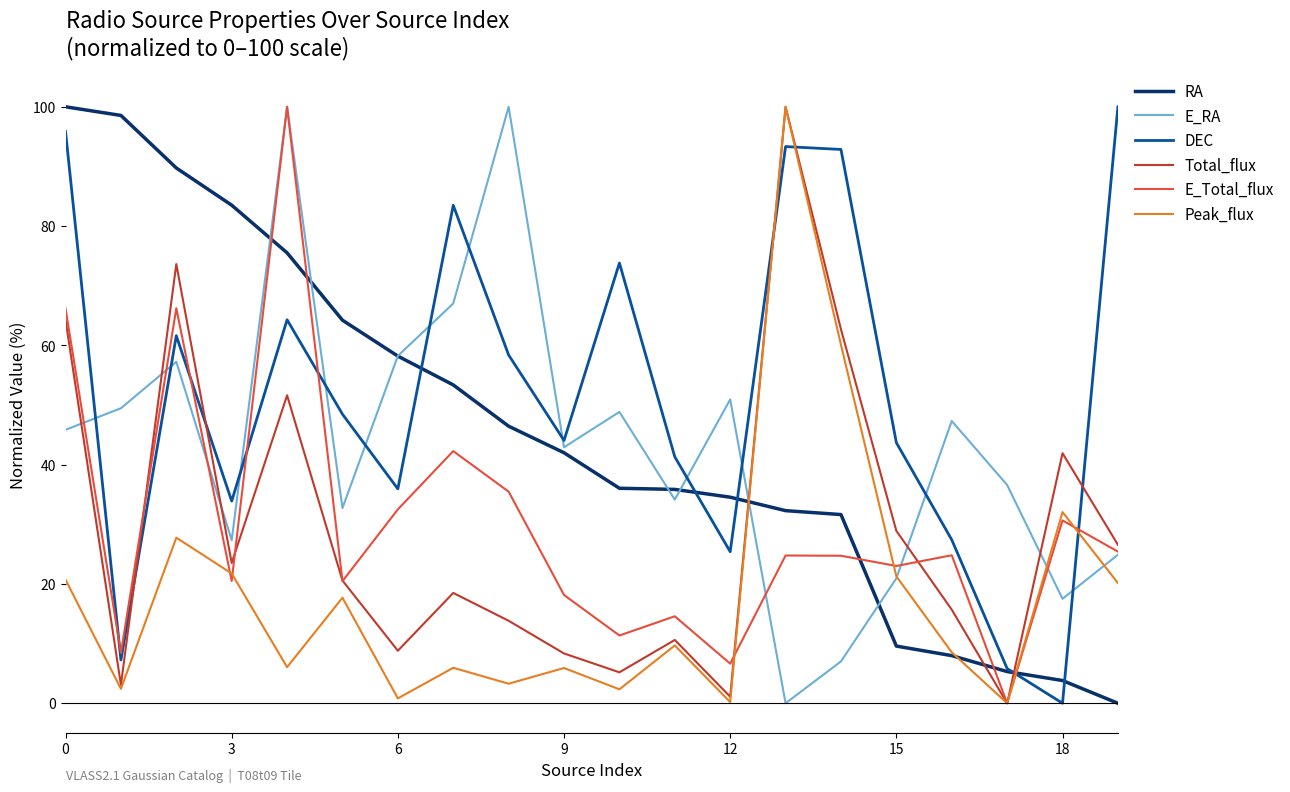

What are all the series names shown in the legend?

RA, E_RA, DEC, Total_flux, E_Total_flux, Peak_flux